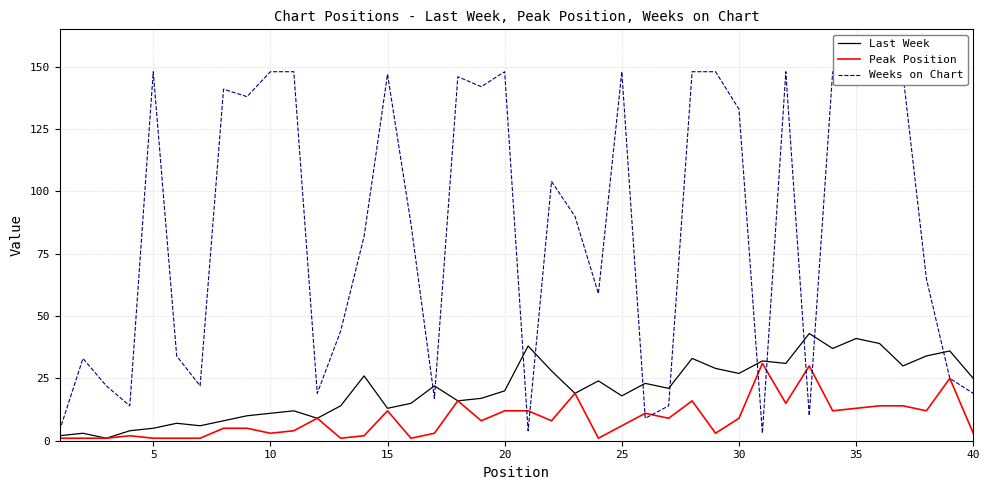

True or false: Last Week has a value of 41 at 35.

True